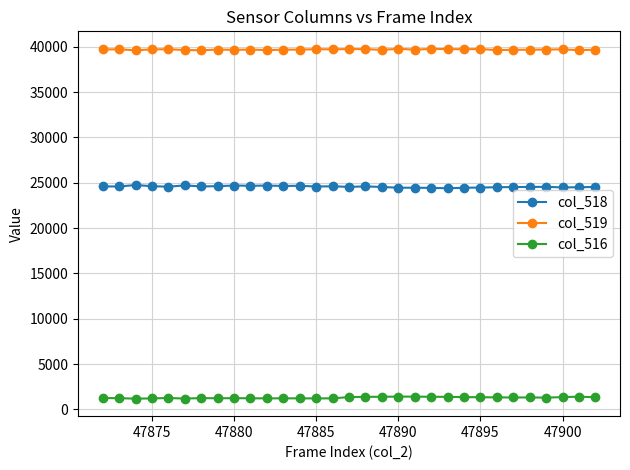

At how many categories does at least one series exceed 30885?

31